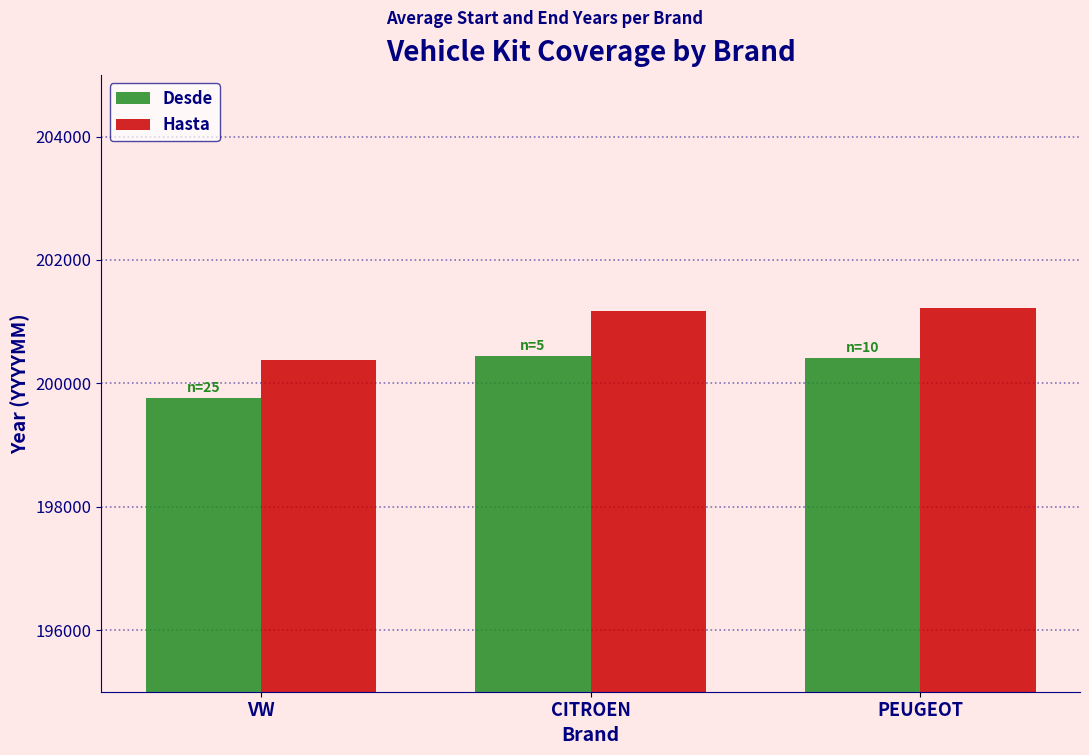

Is the value of Hasta at CITROEN greater than the value of Desde at CITROEN?

Yes